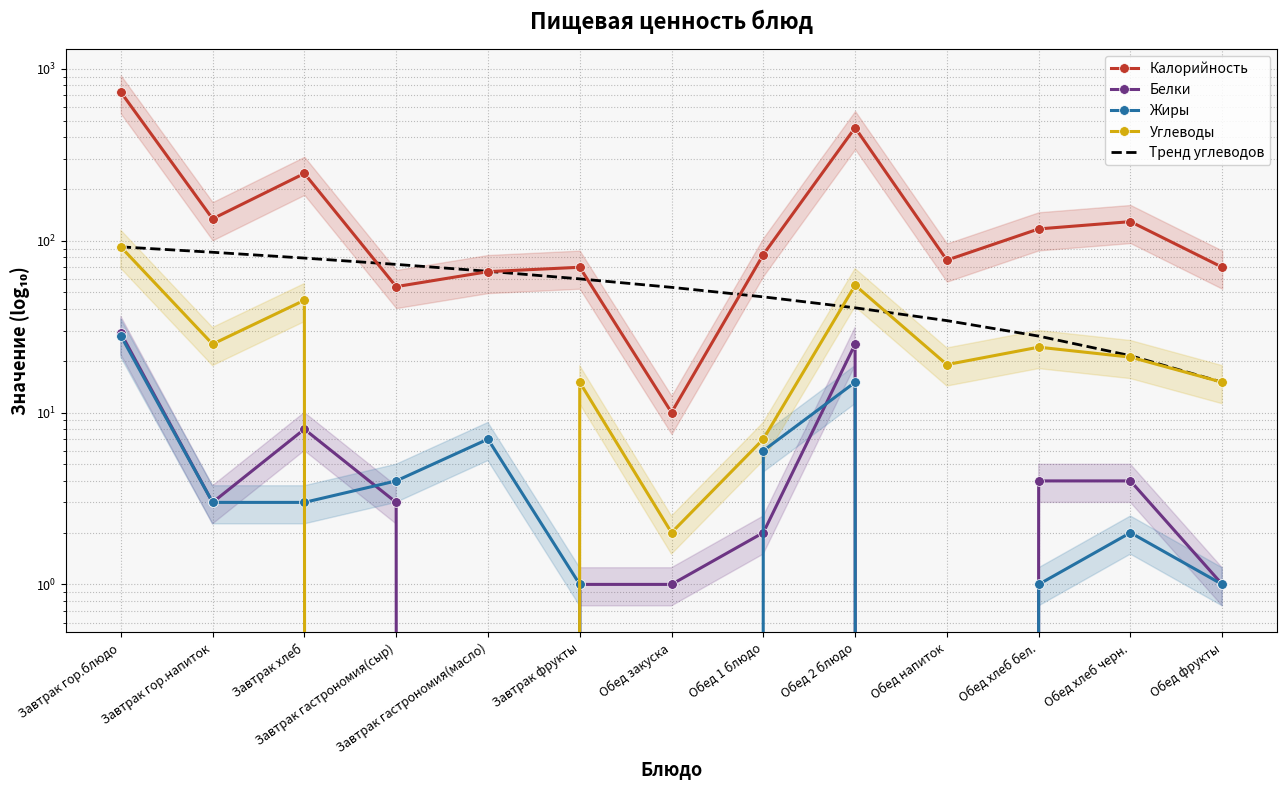

List the series in order of their peak value, lowest first.

Жиры, Белки, Углеводы, Тренд углеводов, Калорийность